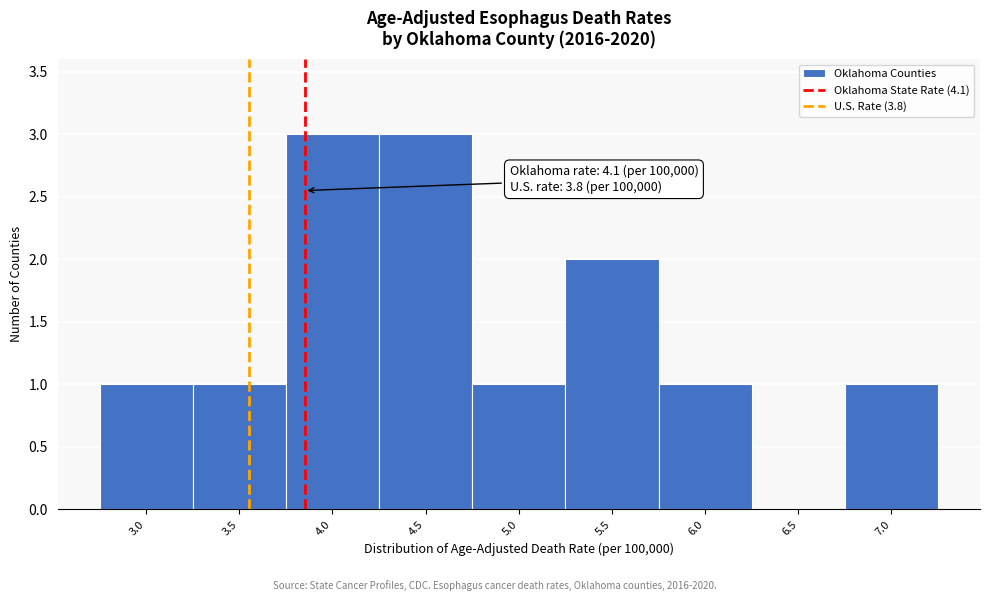

Reading left to right, list all the values displayed in this chart.

3.0=1	3.5=1	4.0=3	4.5=3	5.0=1	5.5=2	6.0=1	6.5=0	7.0=1